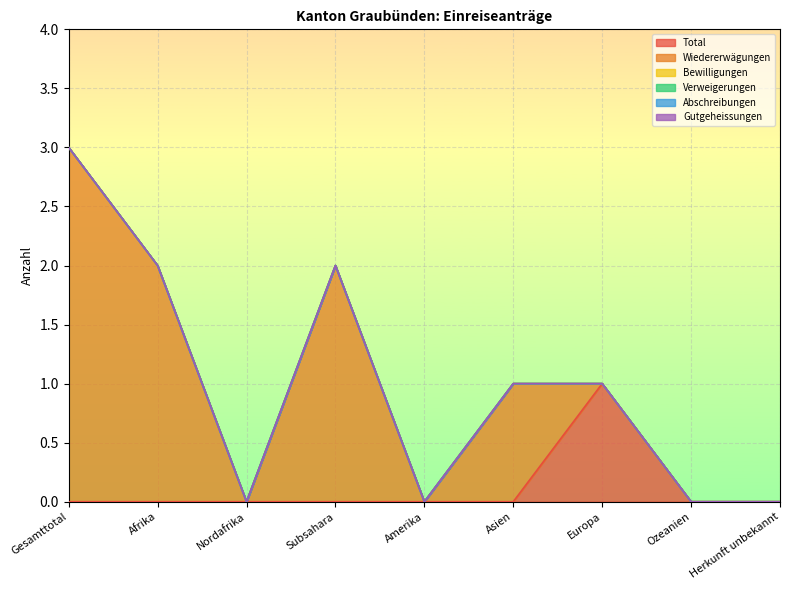

Is the value of Abschreibungen at Amerika greater than the value of Gutgeheissungen at Ozeanien?

No